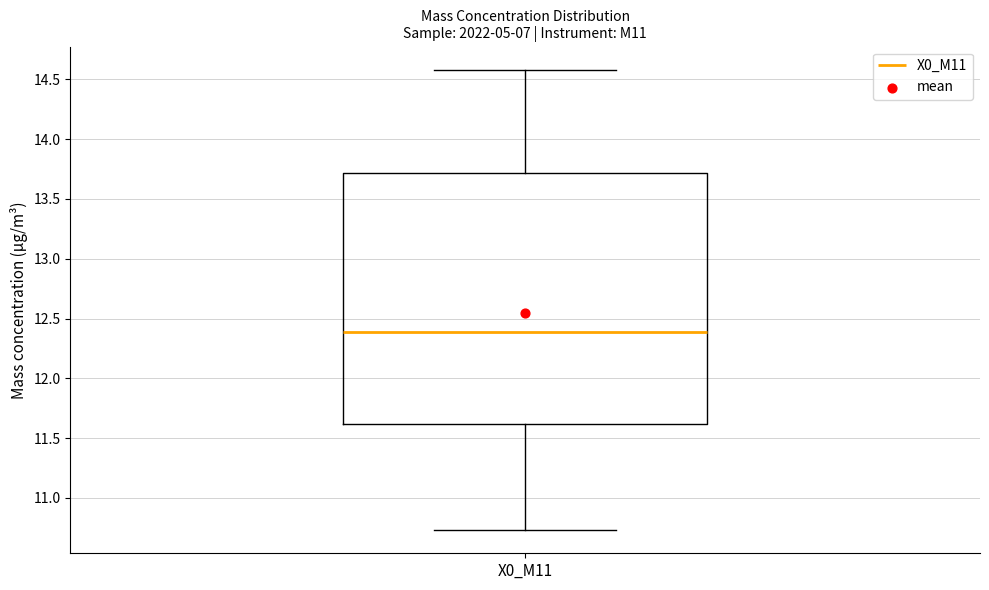

Read this box plot against the y-axis: the position of the median line, the range covered by the box, and the ends of both whiskers. The values are not printed on the chart, so give them approximately, as read against the axis.

median 12.40, box 11.60 to 13.70, whiskers 10.75 to 14.60